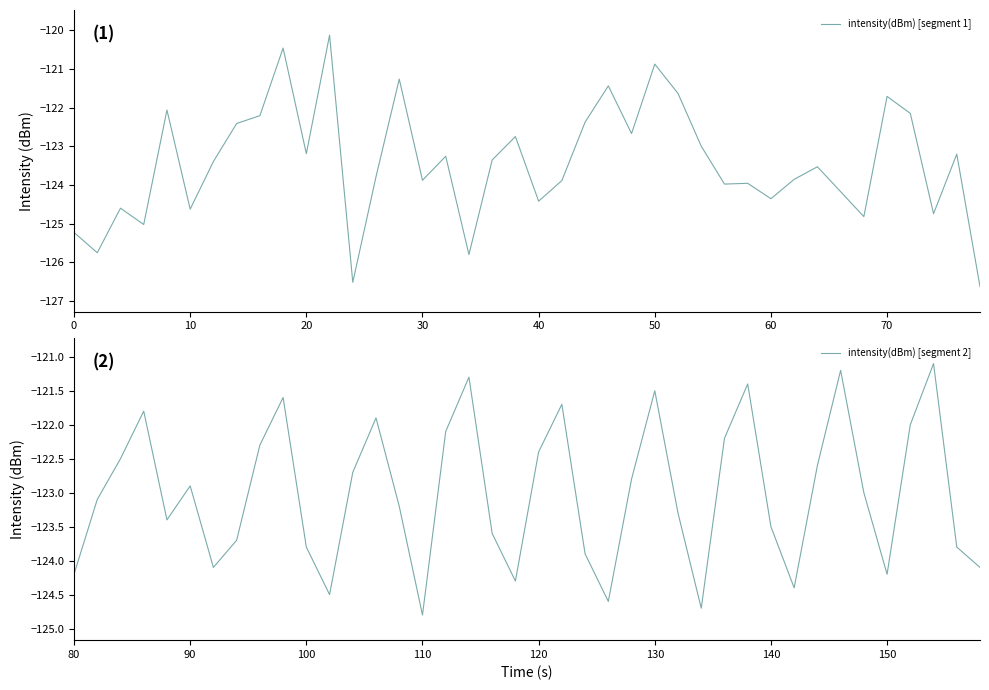

The intensity(dBm) [segment 1] series shows -192.7 at 40. True or false?

False